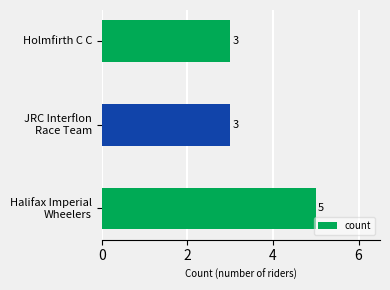

Reading bottom to top, what are all the values shown in this chart?

5	3	3